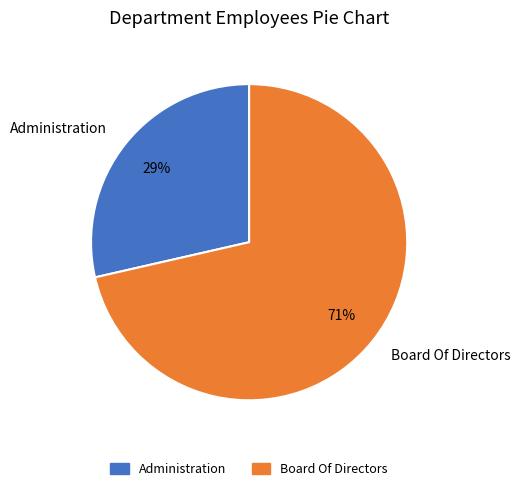

Approximately how many times larger is the value at Administration compared to Board Of Directors?

0.4